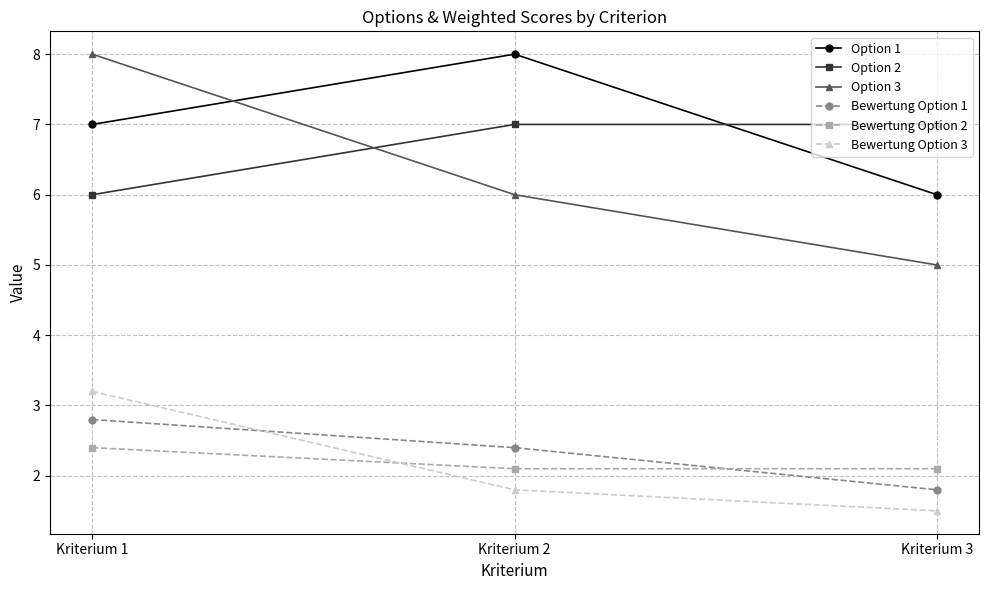

How many Option 3 values are between 5 and 8?

3